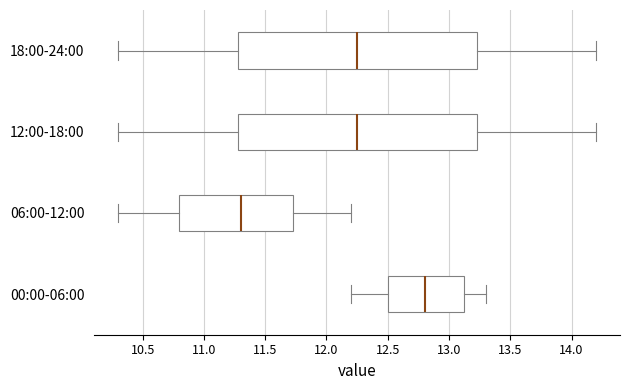

Reading bottom to top, read every box against the x-axis: the position of its median line, the range the box covers, and the ends of its whiskers. The values are not printed on the chart, so give them approximately, as read against the axis.

00:00-06:00: median 12.80, box 12.50 to 13.15, whiskers 12.20 to 13.30
06:00-12:00: median 11.30, box 10.80 to 11.75, whiskers 10.30 to 12.20
12:00-18:00: median 12.25, box 11.30 to 13.25, whiskers 10.30 to 14.20
18:00-24:00: median 12.25, box 11.30 to 13.25, whiskers 10.30 to 14.20